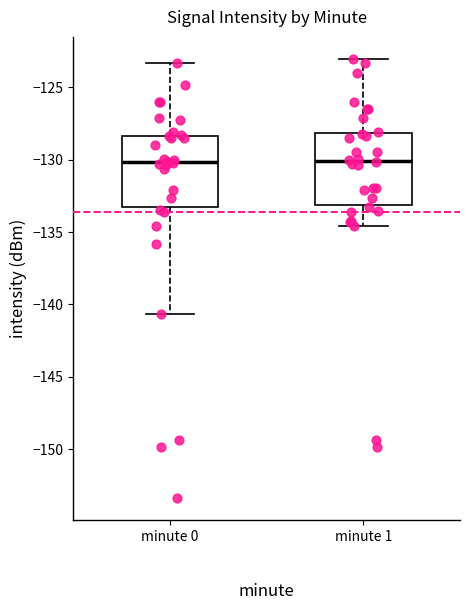

Where is the lower edge of the box for minute 0 on the y-axis? The values are not printed on the chart, so give them approximately, as read against the axis.

-133.5